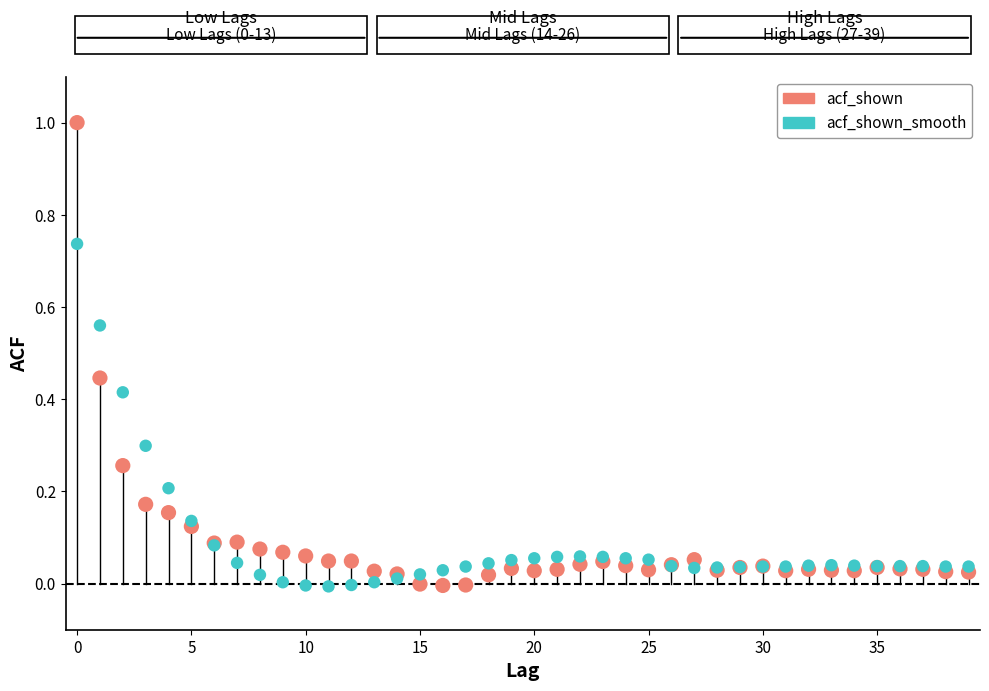

Which series contains the highest Y value?

acf_shown